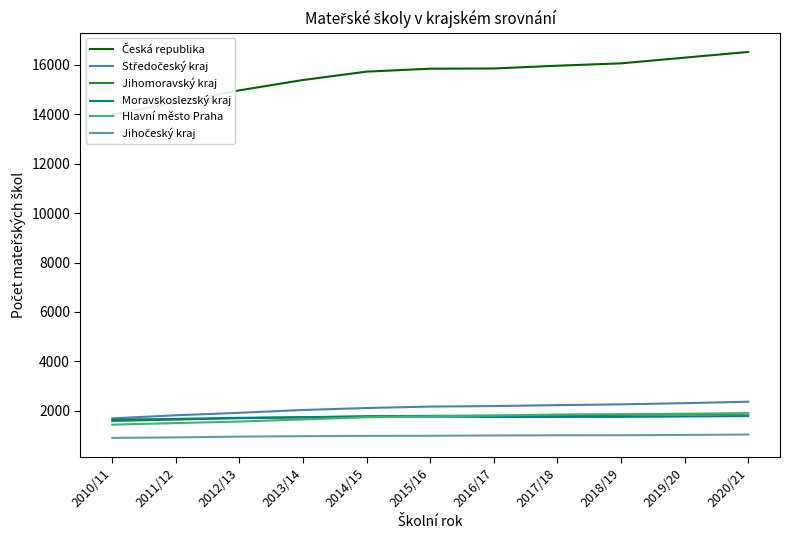

What are all the series names shown in the legend?

Česká republika, Středočeský kraj, Jihomoravský kraj, Moravskoslezský kraj, Hlavní město Praha, Jihočeský kraj